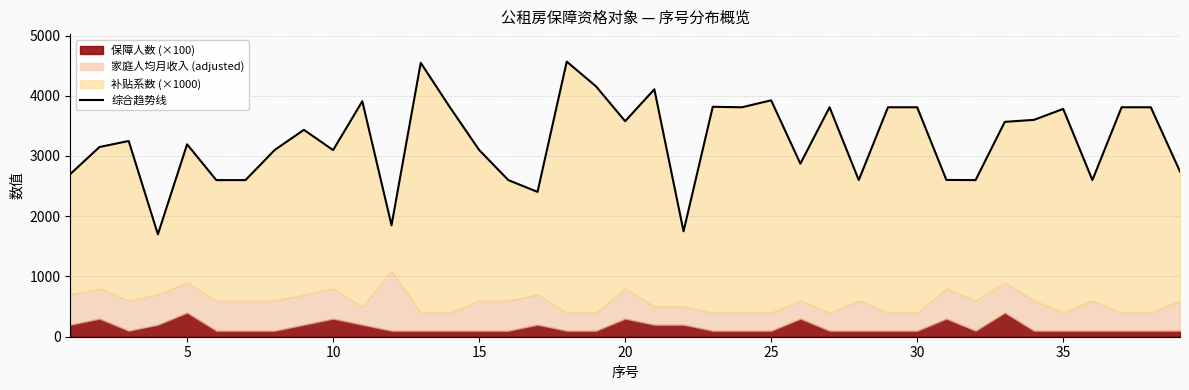

What is the value of the 5th point from the left?

3194.1